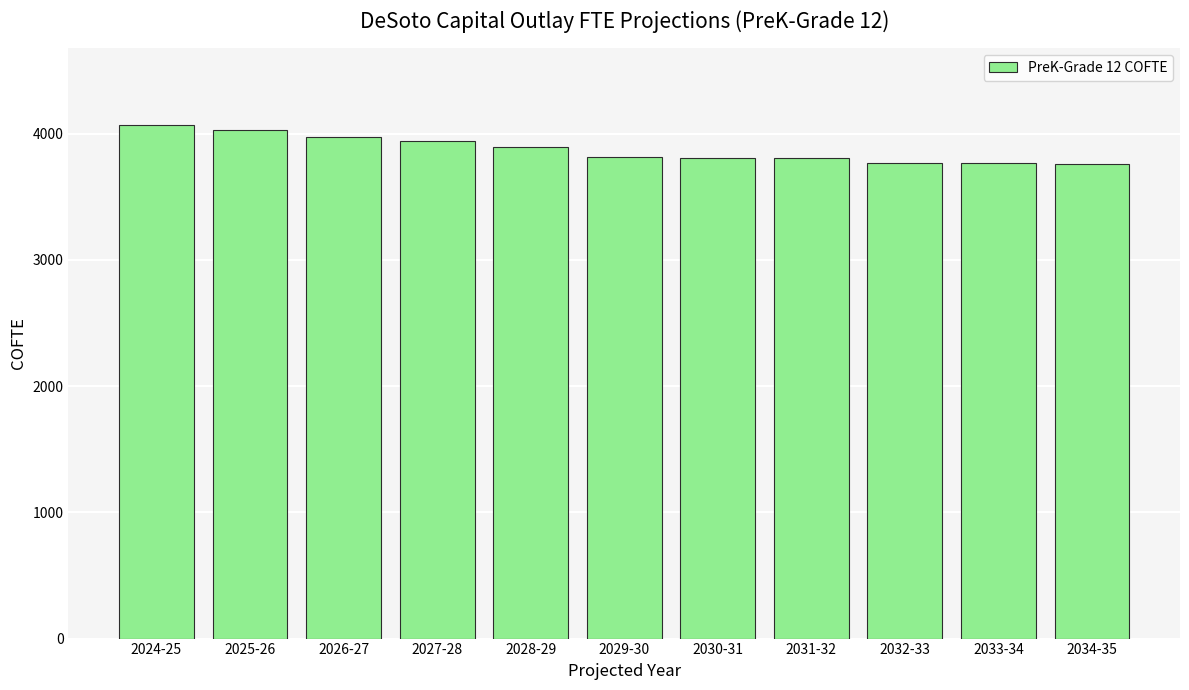

What is the maximum value shown in the chart?

4064.3